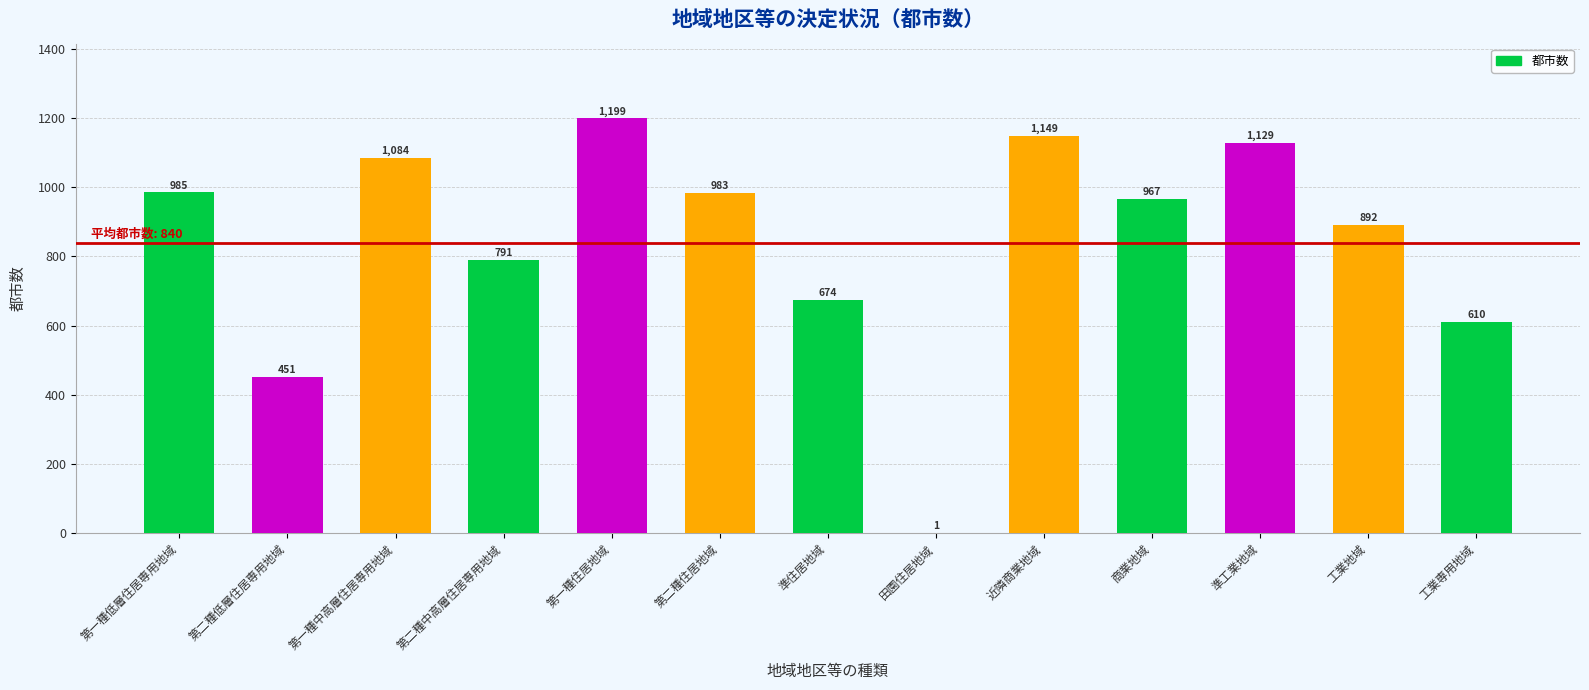

Where does the data first go above 967?

第一種低層住居専用地域